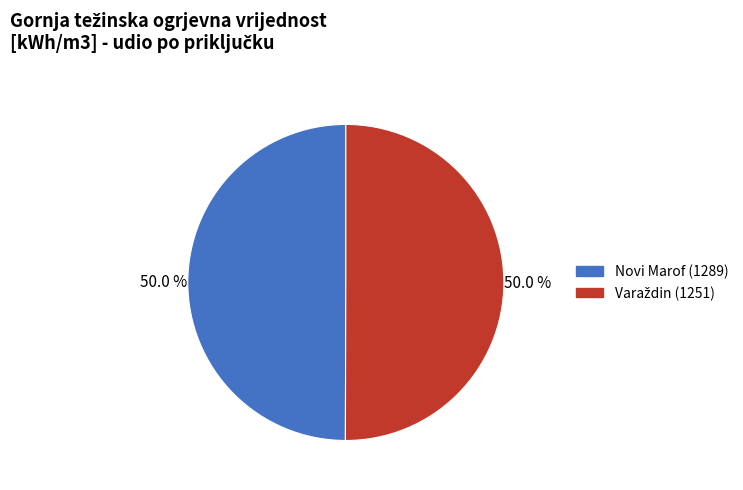

How much of the chart is everything except Novi Marof (1289)?

50.0%